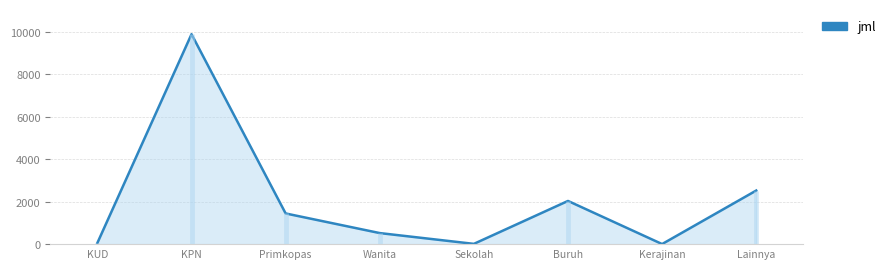

Reading left to right, extract all data points from this chart.

KUD=59	KPN=9886	Primkopas=1445	Wanita=521	Sekolah=13	Buruh=2034	Kerajinan=4	Lainnya=2524